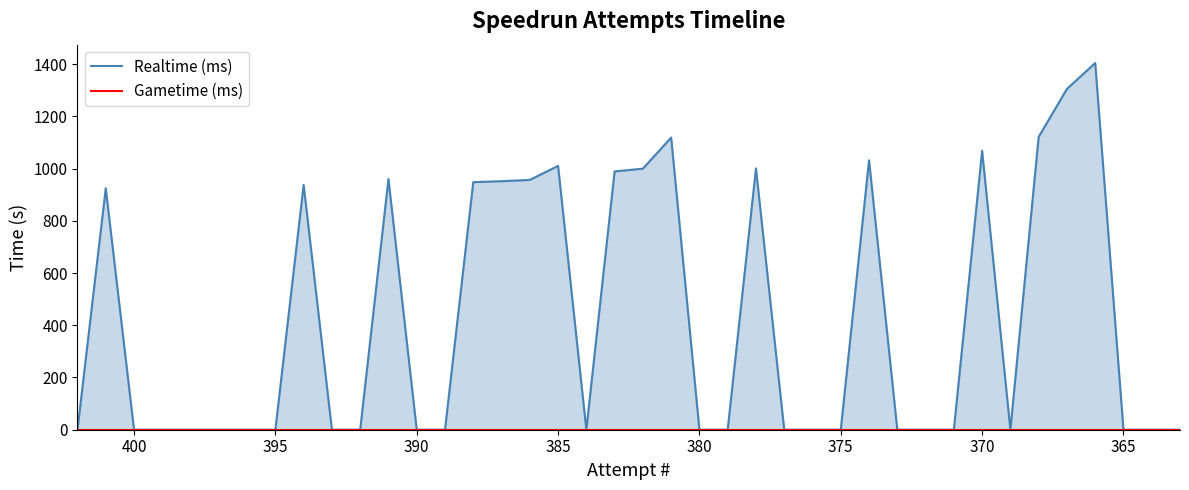

List the series in order of their overall mean, lowest first.

Gametime (ms), Realtime (ms)